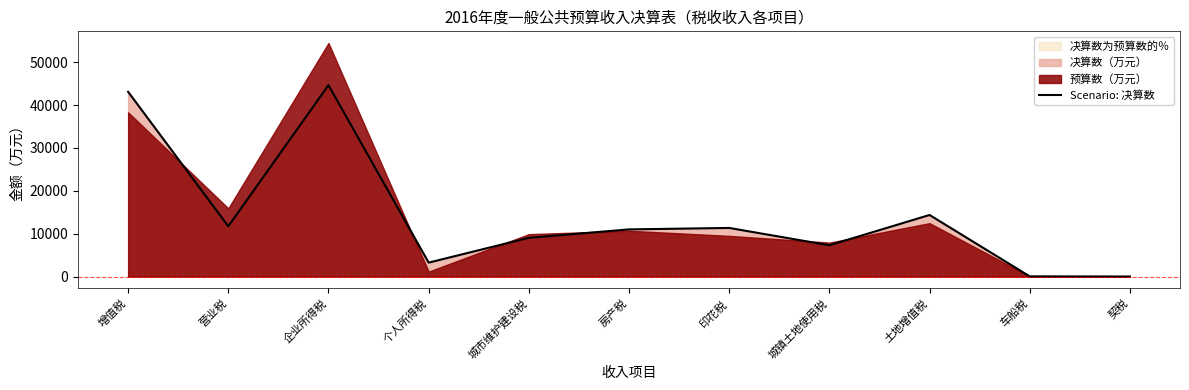

Rank the categories by value from lowest to highest.

契税, 车船税, 个人所得税, 城镇土地使用税, 城市维护建设税, 房产税, 印花税, 营业税, 土地增值税, 增值税, 企业所得税